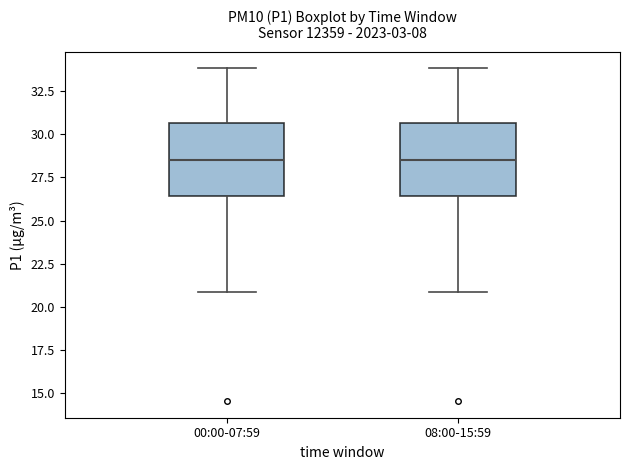

Where does the lower whisker of the box for 08:00-15:59 end on the y-axis? The values are not printed on the chart, so give them approximately, as read against the axis.

21.0